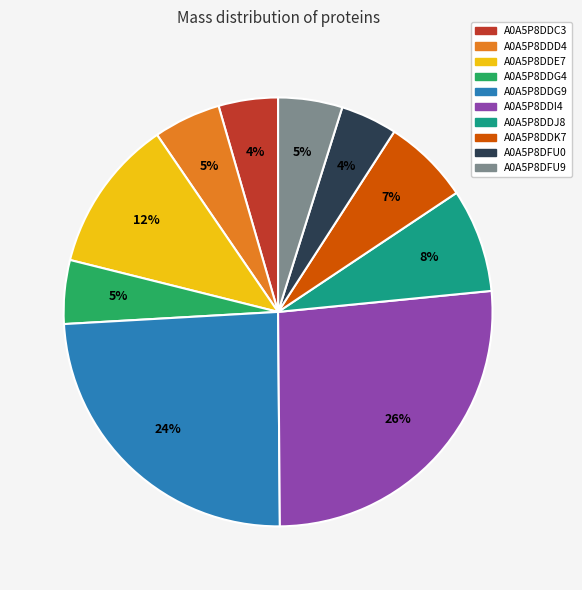

How many slices are in this pie chart?

10